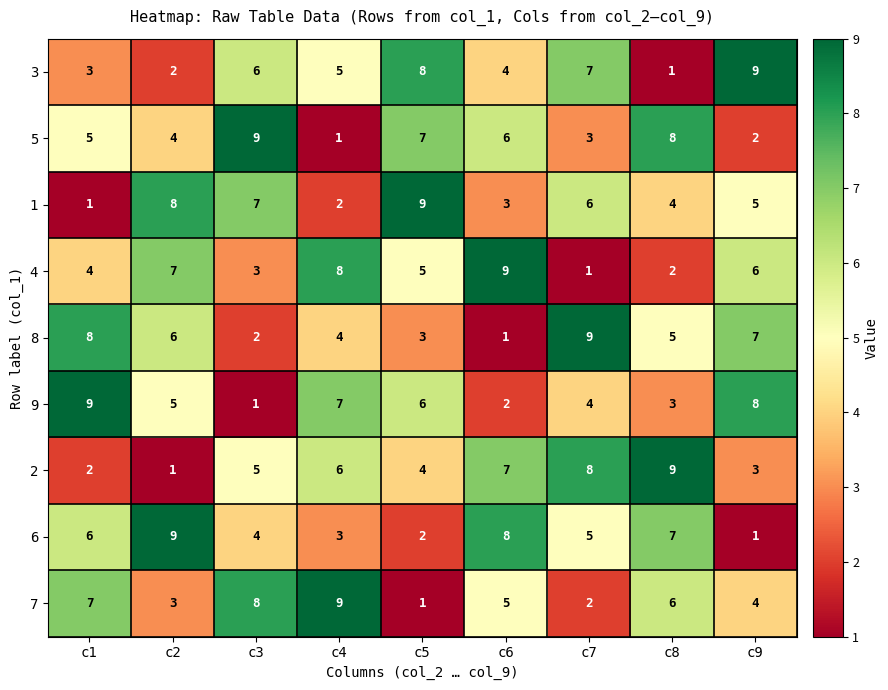

Count the 3 values in the range 3 to 7.

5